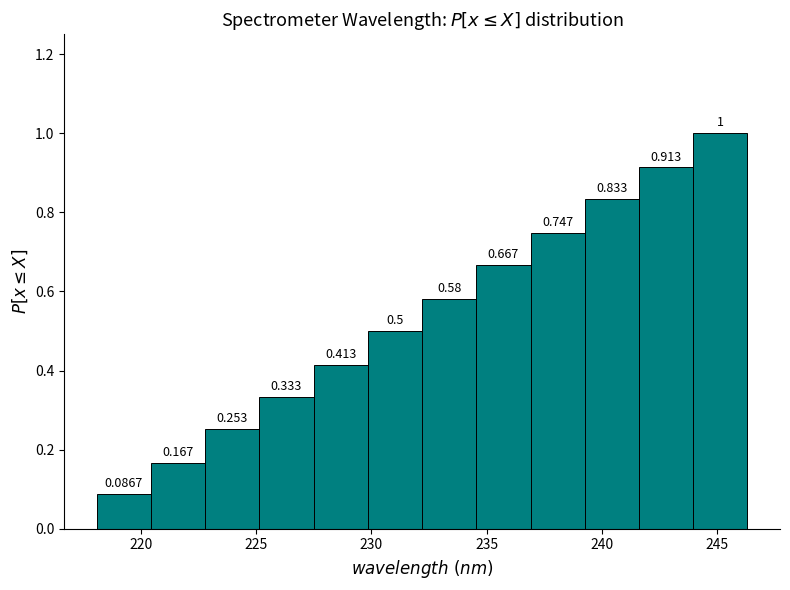

How tall is the bar that spans 227.5 to 230.0 on the x-axis? The bar edges are not printed on the chart, so give them approximately, as read against the axis.

0.4133